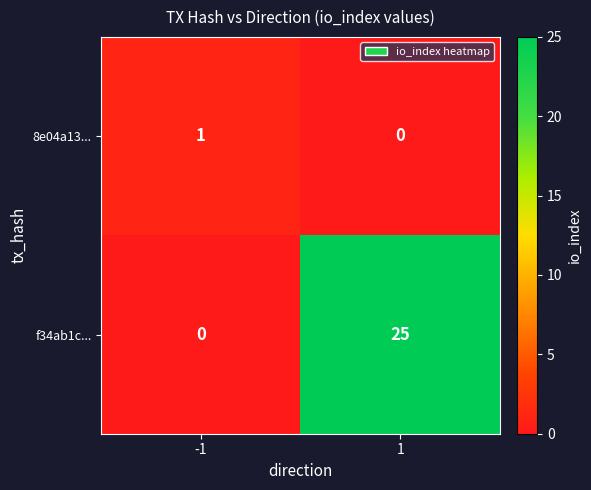

How many values in the f34ab1c... series are below 25?

1